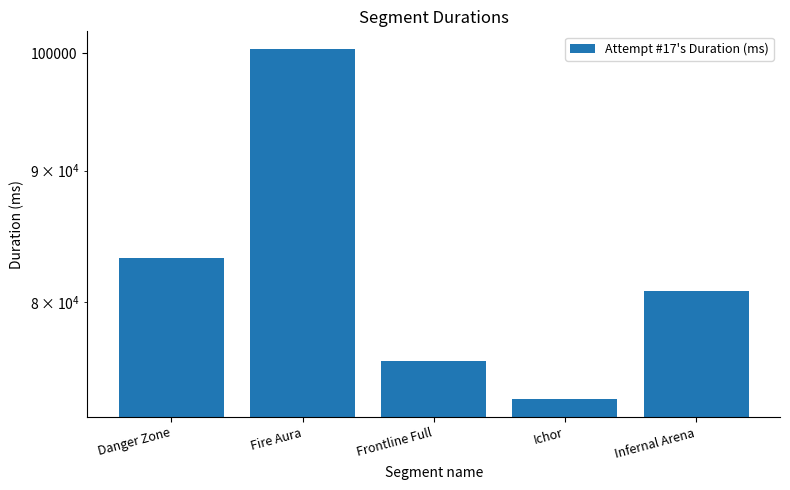

Does the chart contain stacked bars?

No